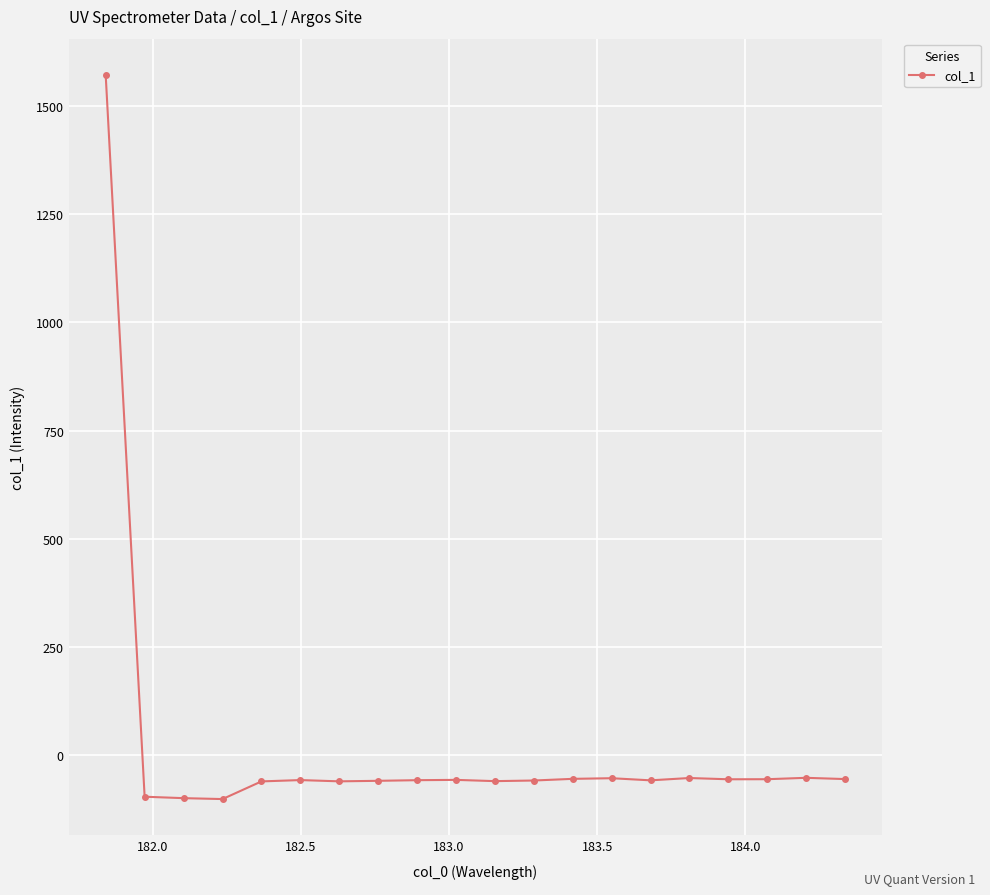

What is the value of the 6th point from the left?

-57.6